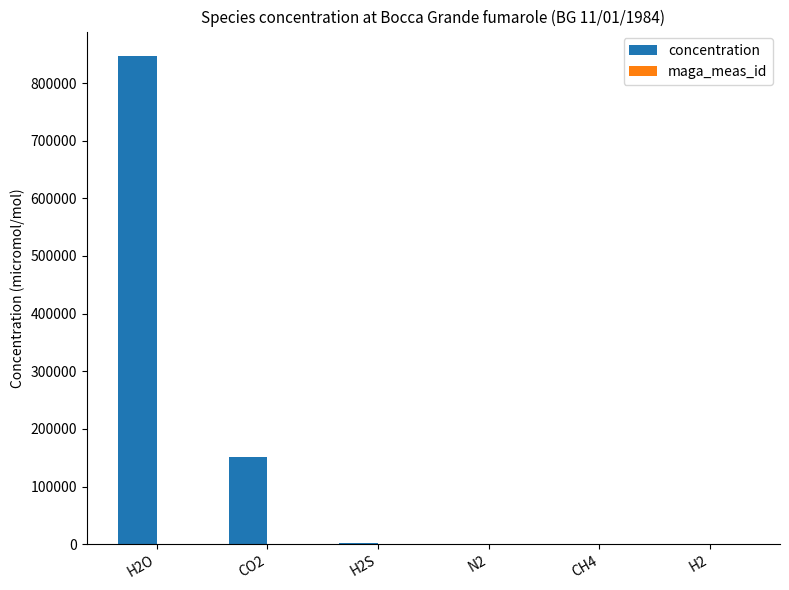

At which category does the chart reach its peak across all series?

H2O